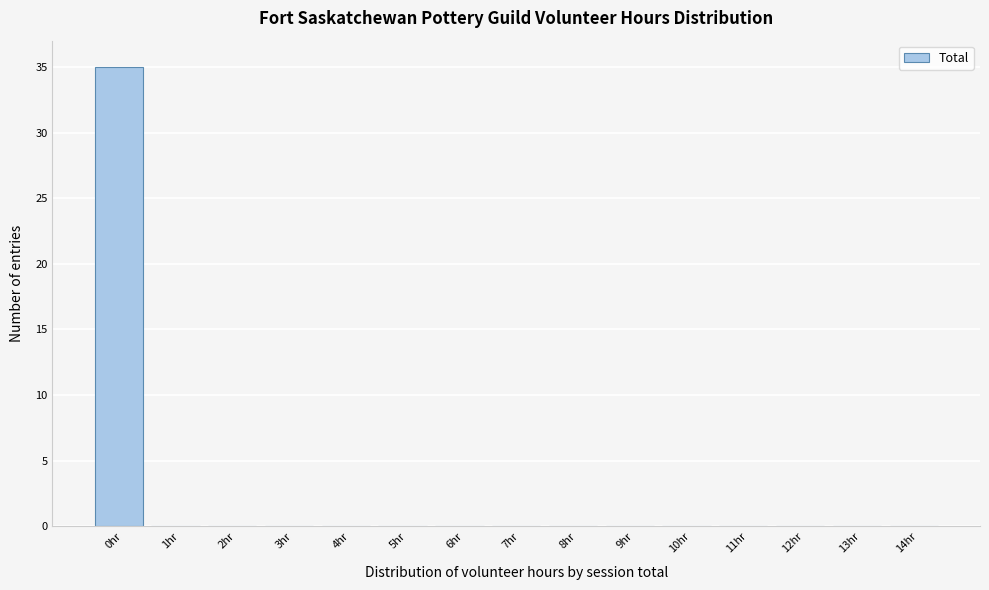

Reading left to right, transcribe all the data shown in this chart.

0hr=35	1hr=0	2hr=0	3hr=0	4hr=0	5hr=0	6hr=0	7hr=0	8hr=0	9hr=0	10hr=0	11hr=0	12hr=0	13hr=0	14hr=0